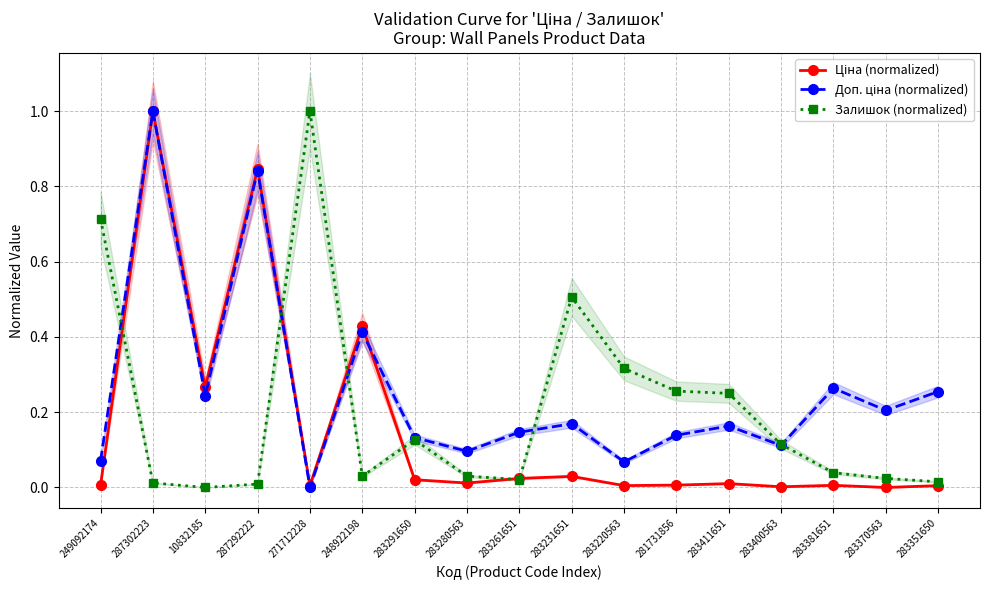

Is it true that Ціна (normalized) equals 0.0 at 283280563?

True